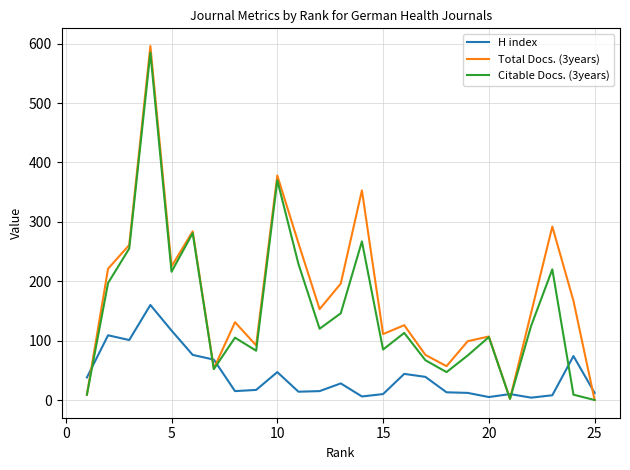

True or false: H index and Total Docs. (3years) intersect in this chart.

True